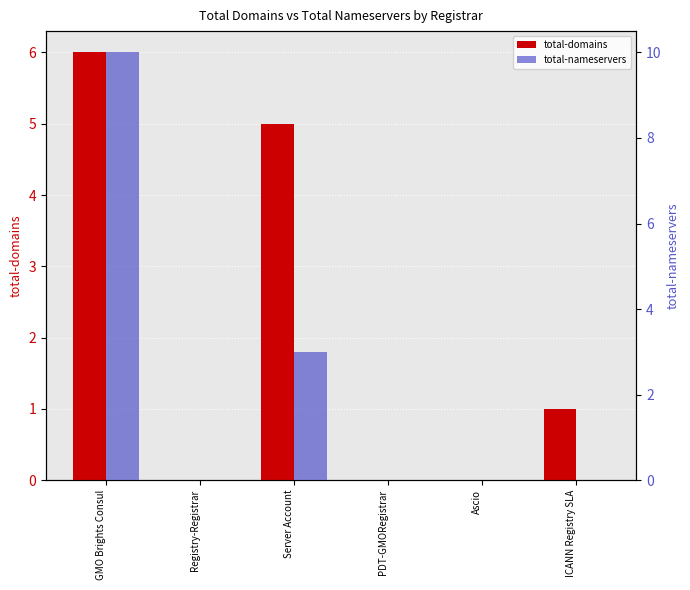

What are all the series names shown in the legend?

total-domains, total-nameservers